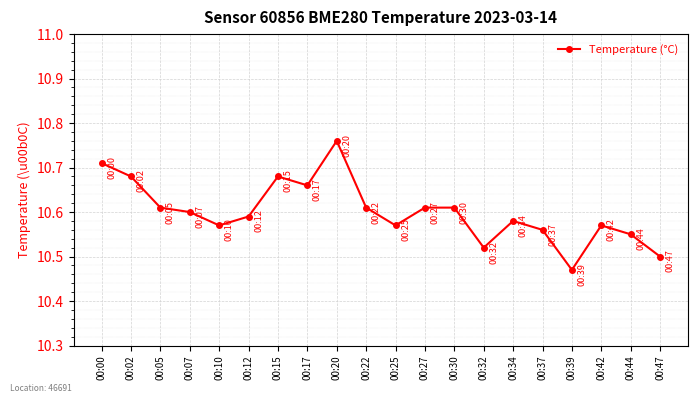

The value at 00:12 is 2.5. True or false?

False